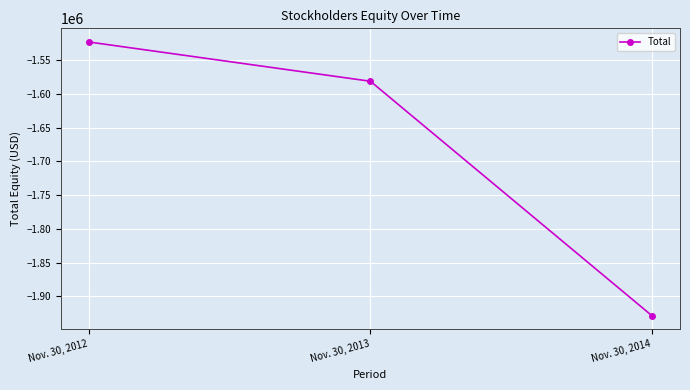

What is the average value?

-1677579